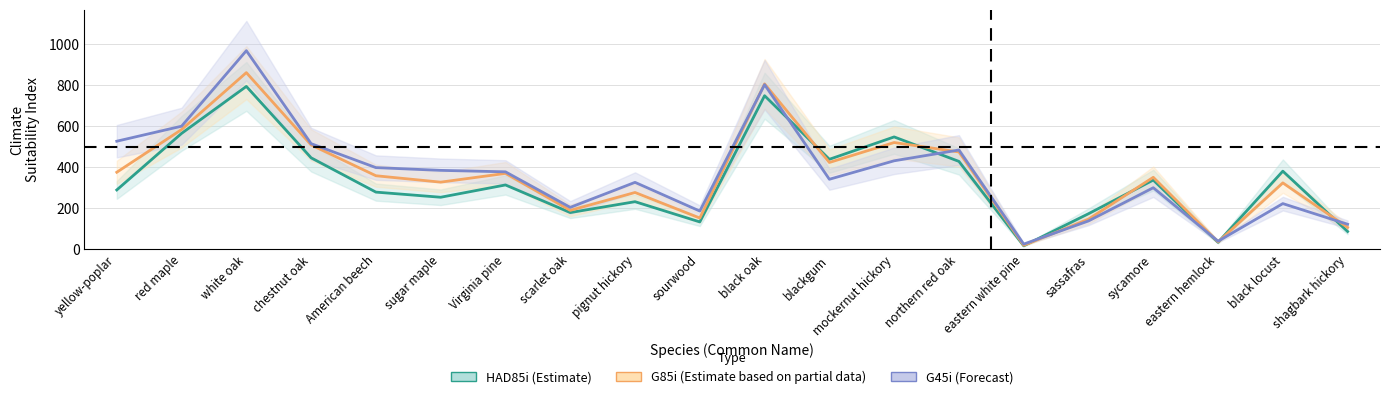

Is it true that G45i (Forecast) equals 185.7 at sourwood?

True